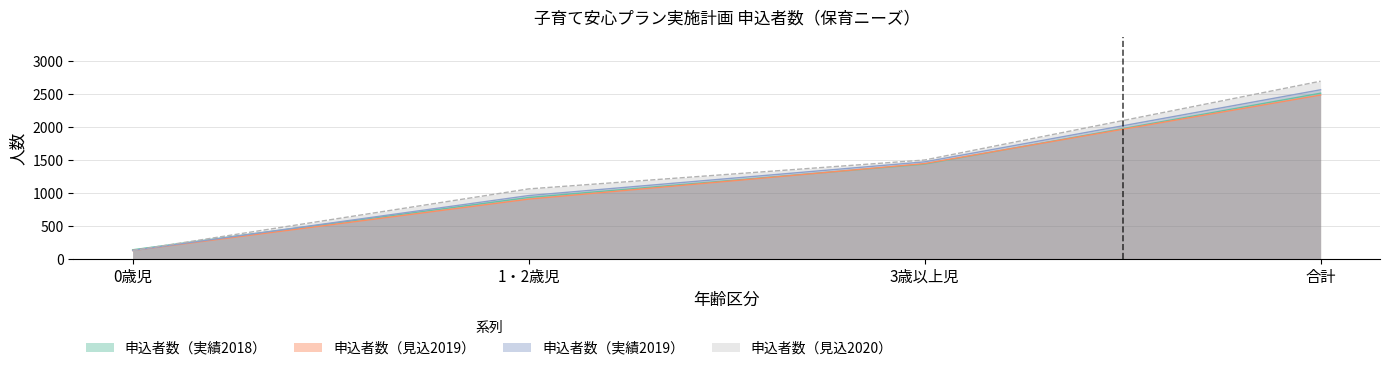

How many times do 申込者数（実績2018） and 申込者数（見込2020） cross each other?

1